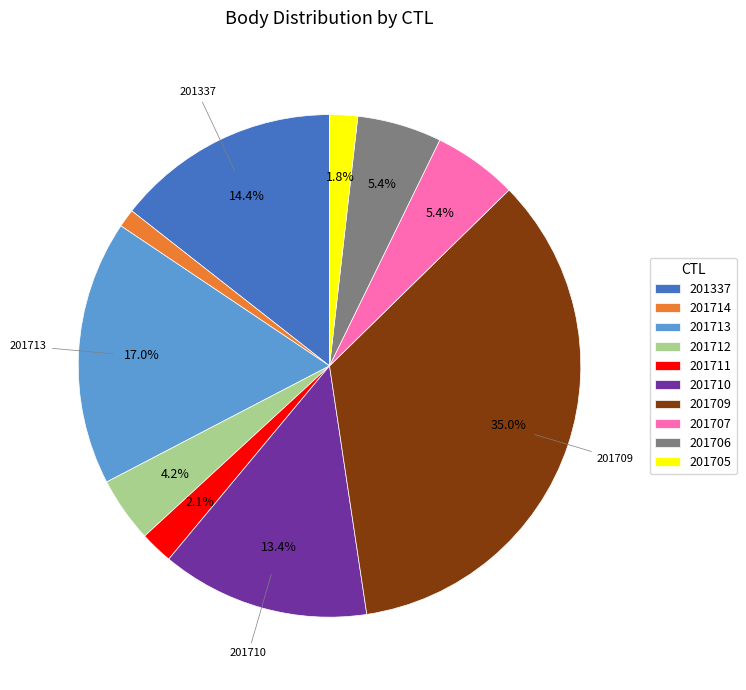

To the nearest percent, what portion does 201710 represent?

13%